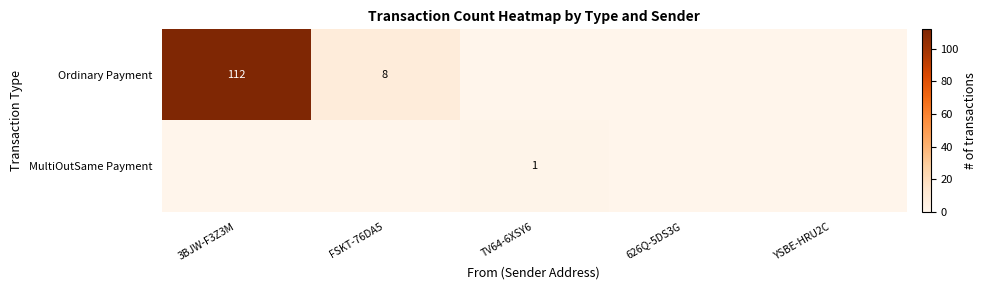

Is it true that Ordinary Payment equals 8 at FSKT-76DA5?

True